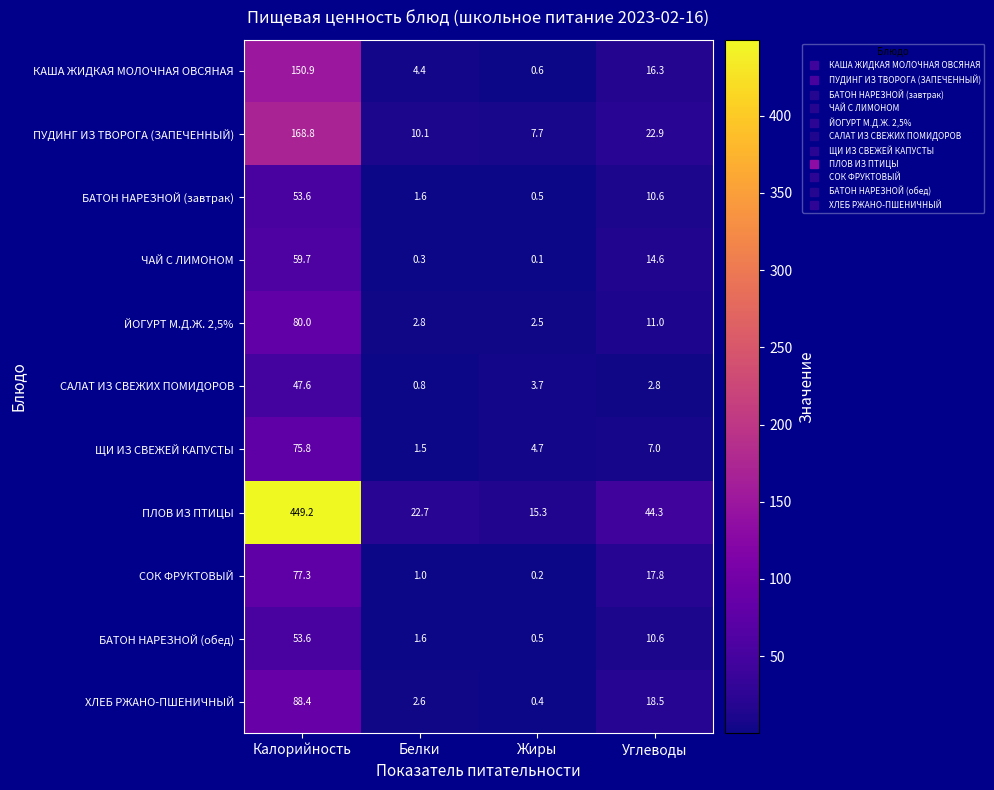

The value of СОК ФРУКТОВЫЙ at Жиры is 0.2. True or false?

True